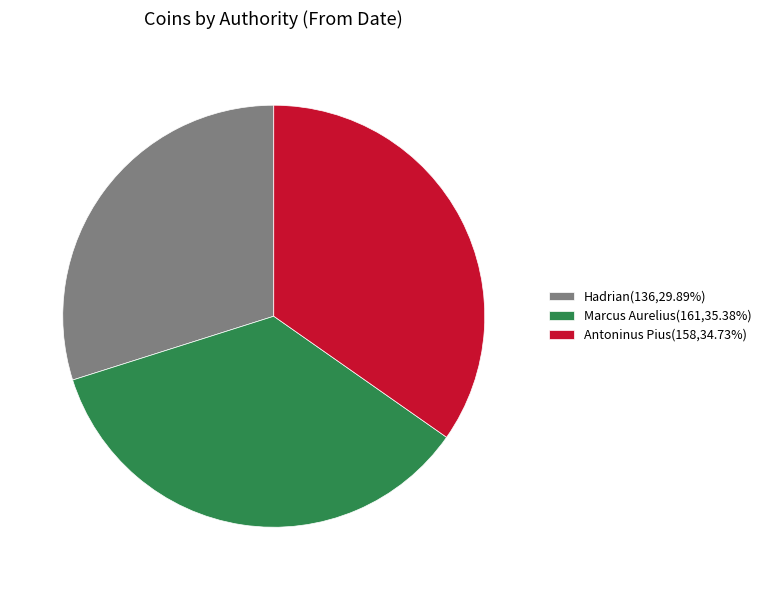

Approximately how many times larger is the value at Hadrian(136,29.89%) compared to Marcus Aurelius(161,35.38%)?

0.8